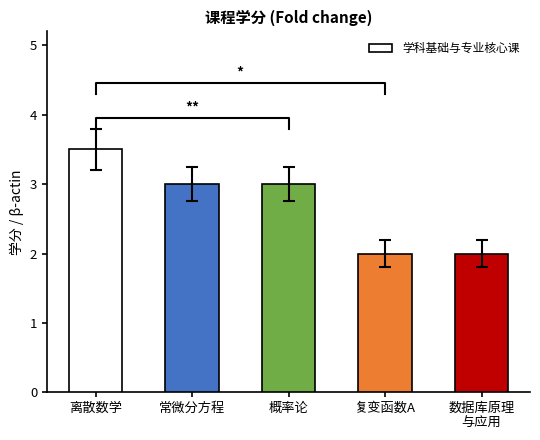

List the labels in order of value, smallest first.

复变函数A, 数据库原理
与应用, 常微分方程, 概率论, 离散数学